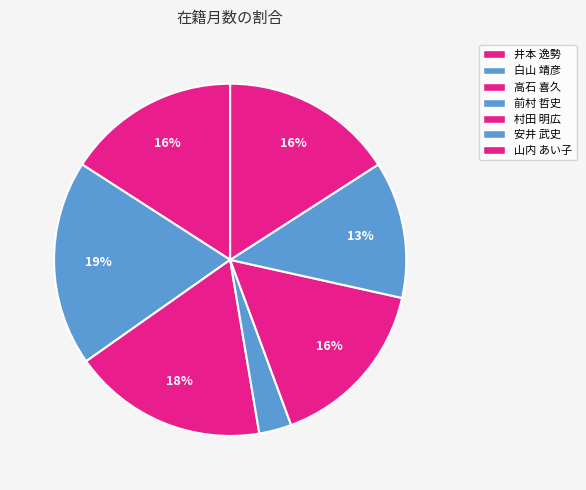

To the nearest percent, what percentage of the pie is 山内 あい子?

16%